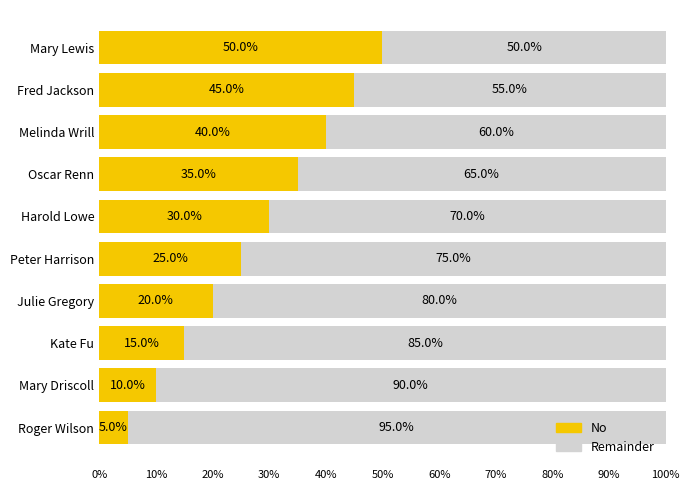

What value does the No series have at Melinda Wrill?

40.0